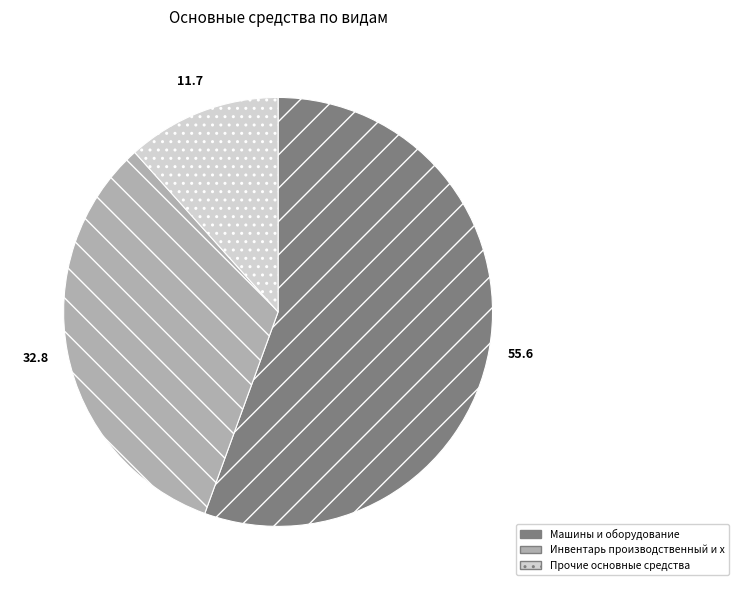

Does Машины и оборудование account for over 50% of the chart?

Yes